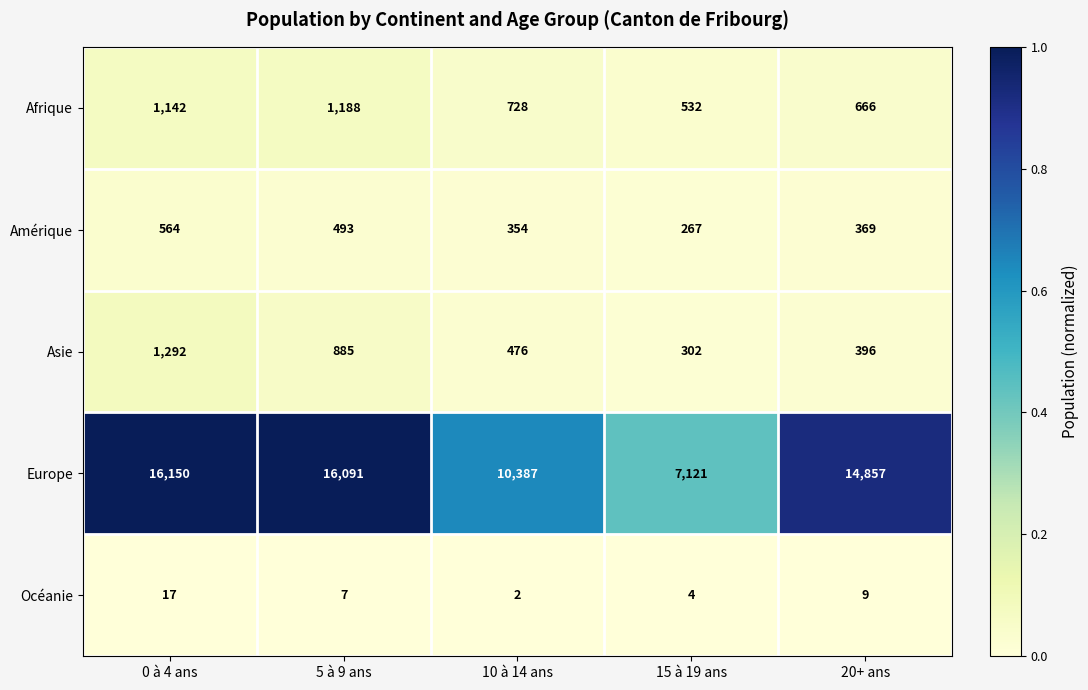

Which series has the largest total across all categories?

Europe